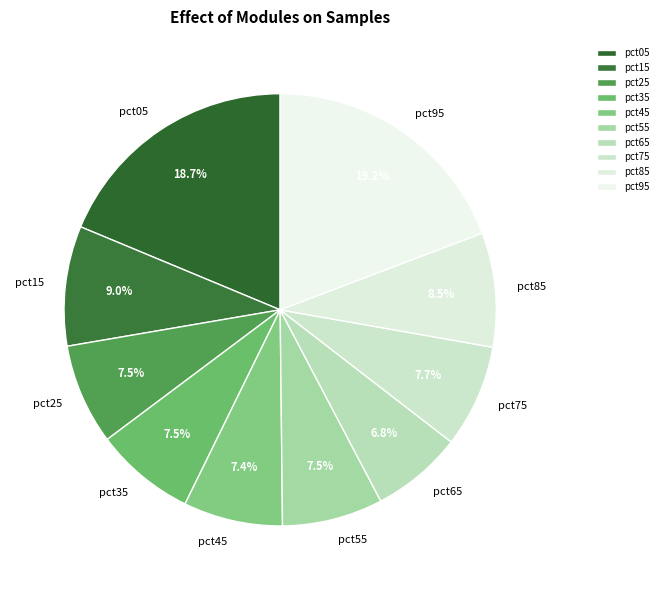

Count the number of slices in the pie.

10